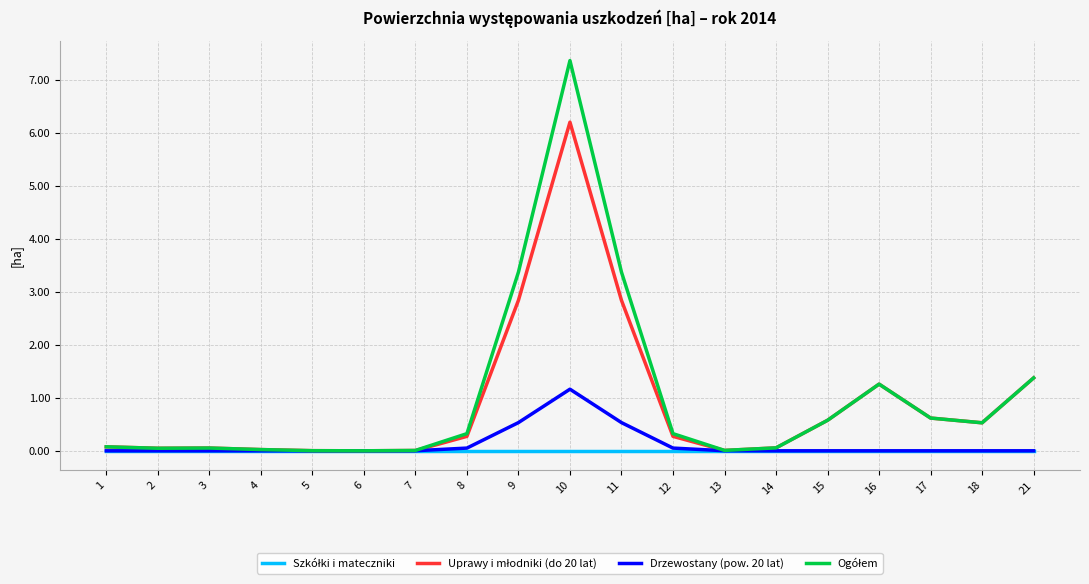

How many lines are shown in the chart?

4